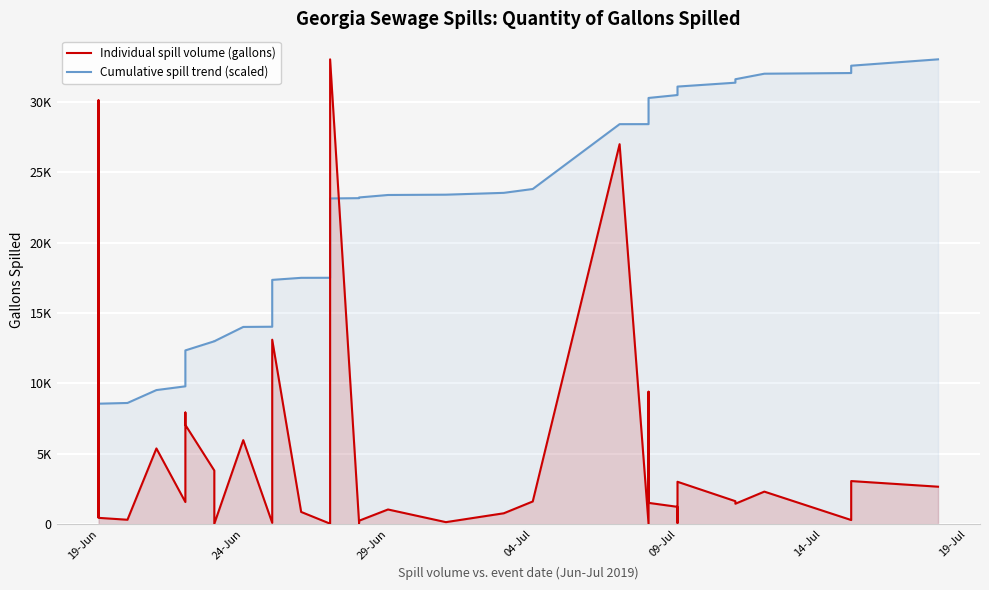

Where does the Individual spill volume (gallons) series first go above 1500?

19-Jun